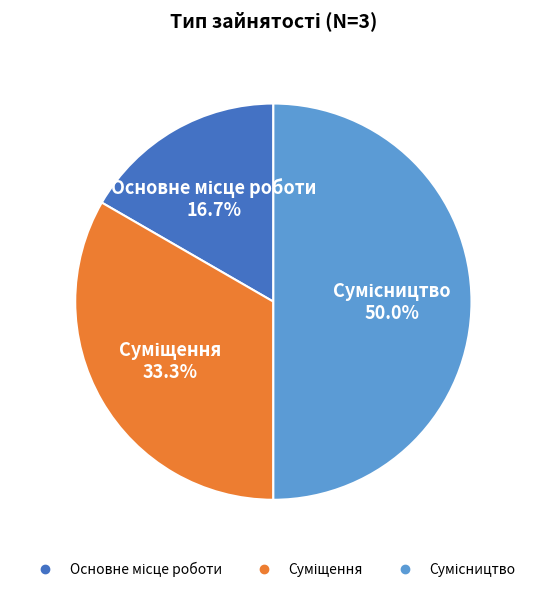

Which has a higher value, Сумісництво or Основне місце роботи?

Сумісництво